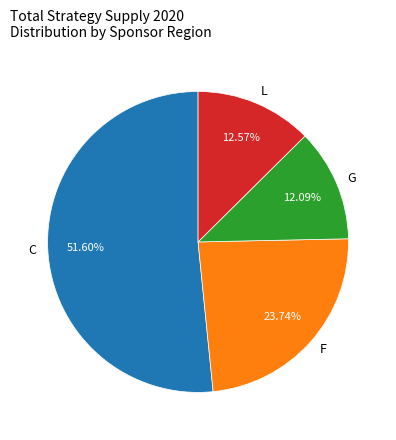

The L slice represents 1% of the pie. True or false?

False